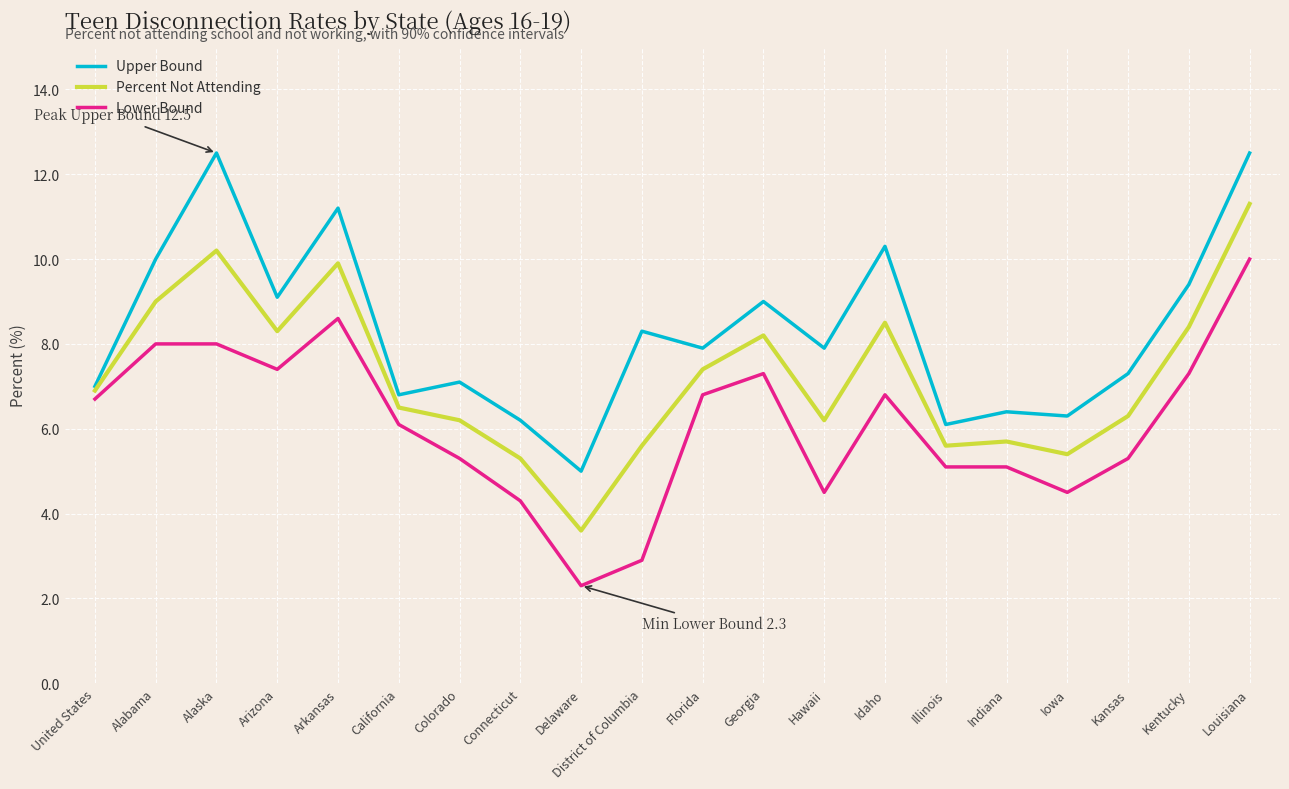

List the series in order of their peak value, highest first.

Upper Bound, Percent Not Attending, Lower Bound